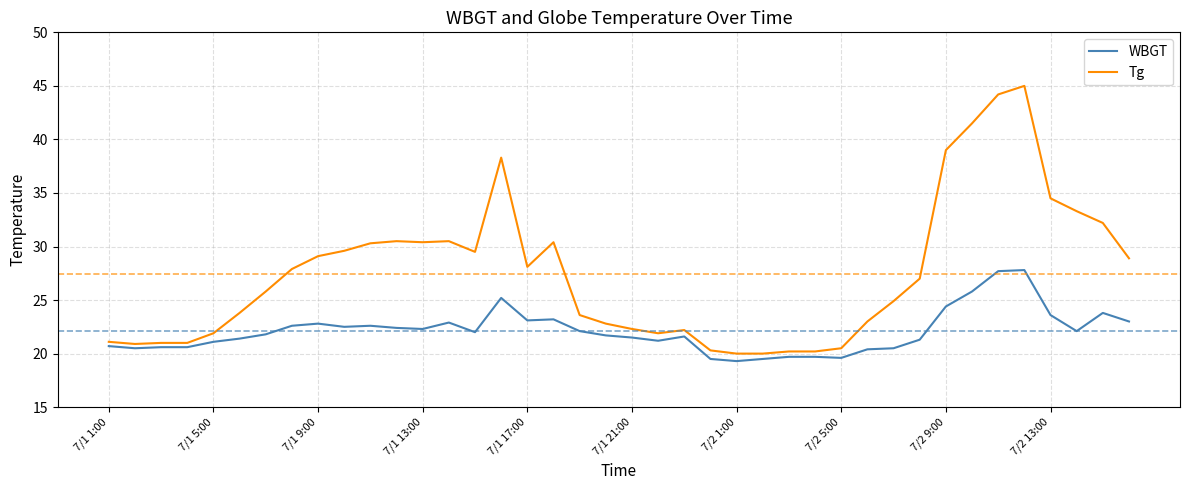

What is the greatest value displayed?

45.0